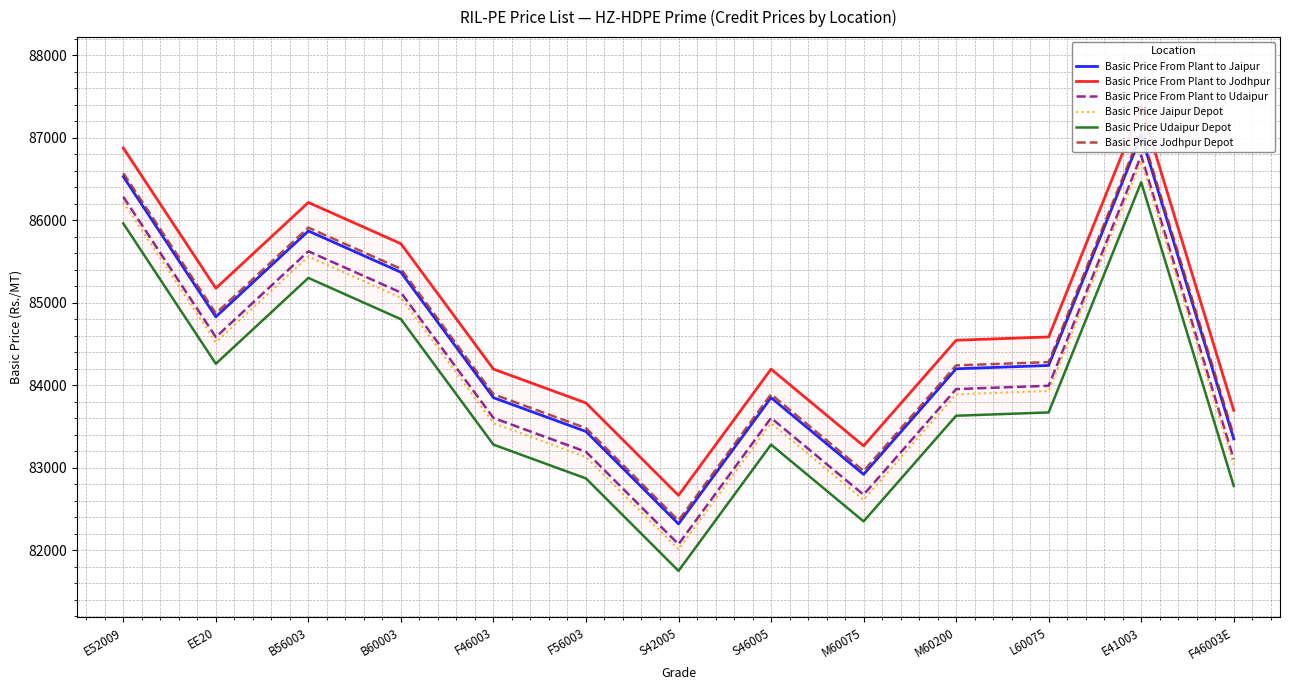

What is the maximum value shown in the chart?

87375